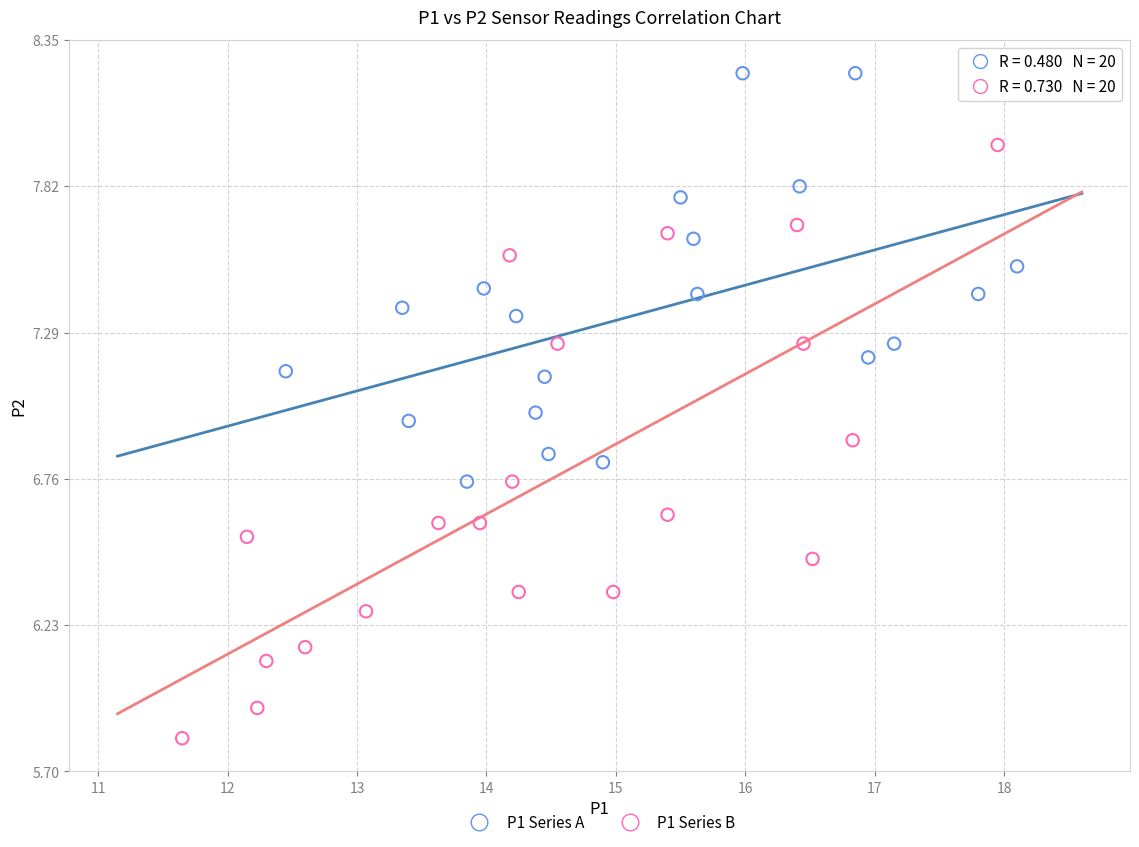

Which series reaches the minimum Y coordinate?

P1 Series B